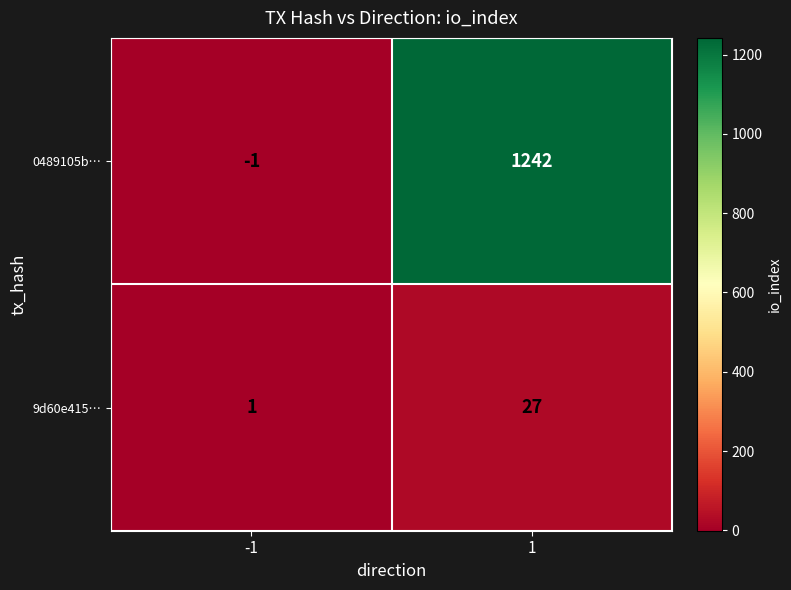

Which series has the widest spread of values?

0489105b…